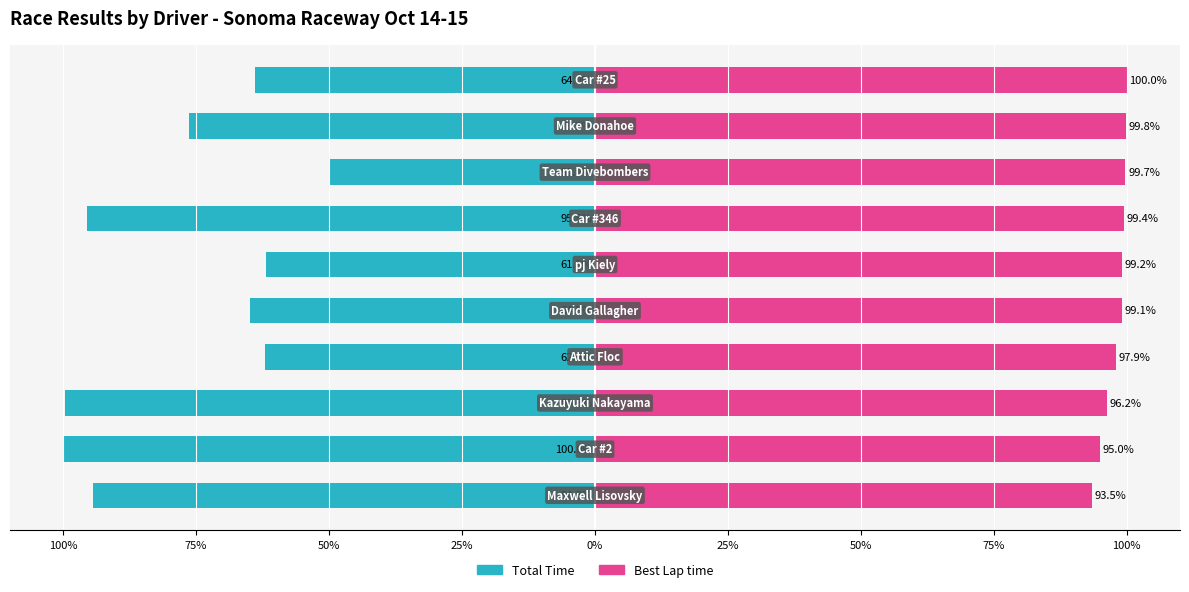

How many bars are there in each group?

2